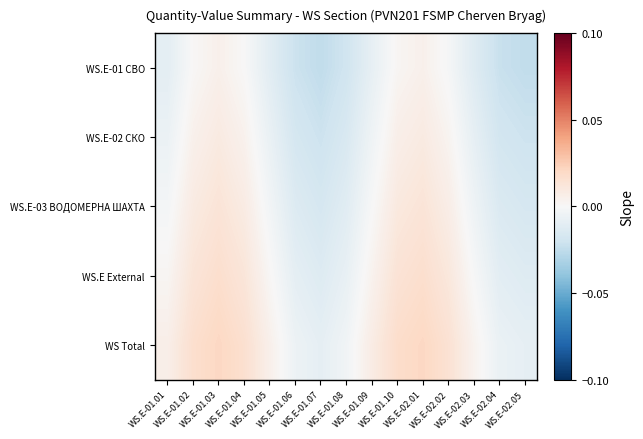

Between WS.E-01.06 and WS.E-01.01, which is larger?

WS.E-01.01